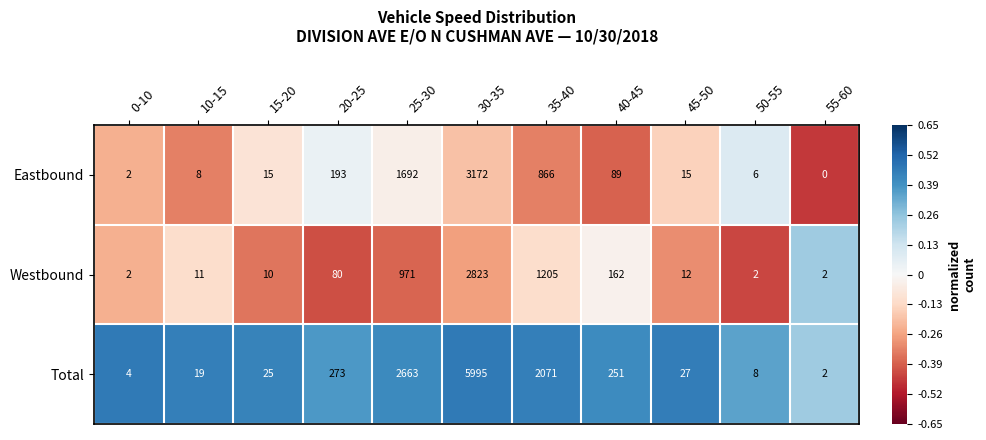

List the series in order of their peak value, highest first.

Total, Eastbound, Westbound